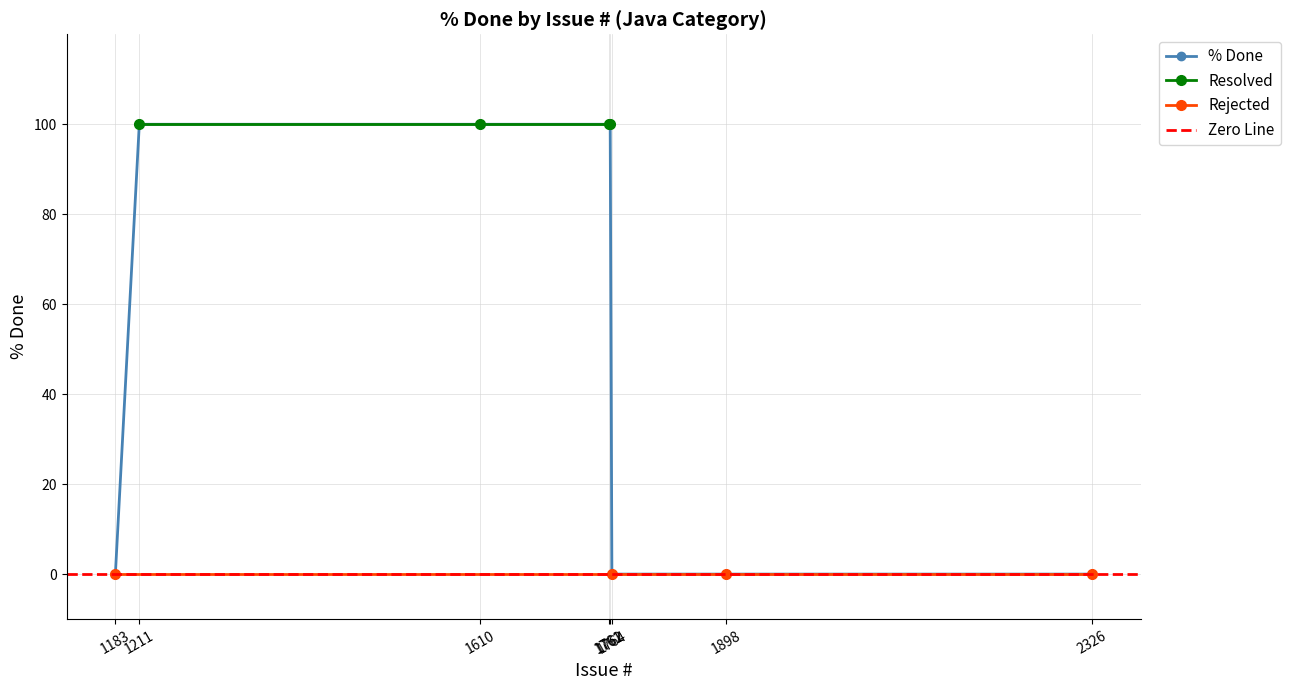

What is the value of the % Done point at the 3rd from the left?

100